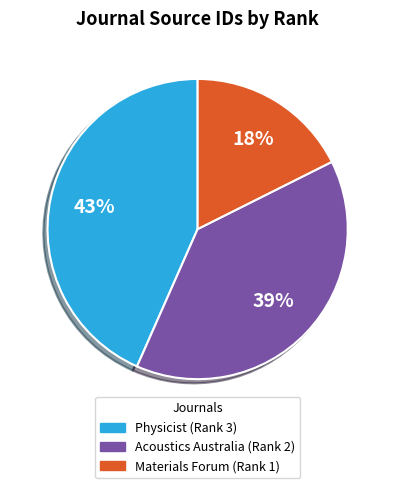

The Acoustics Australia (Rank 2) slice represents 53% of the pie. True or false?

False